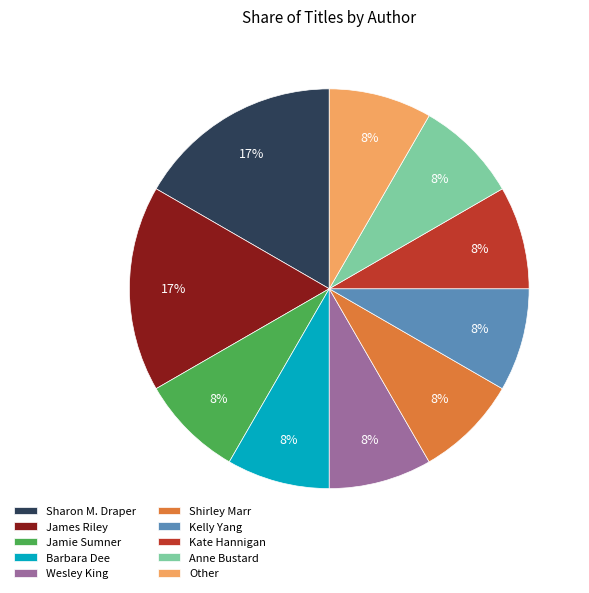

How many slices are in this pie chart?

10